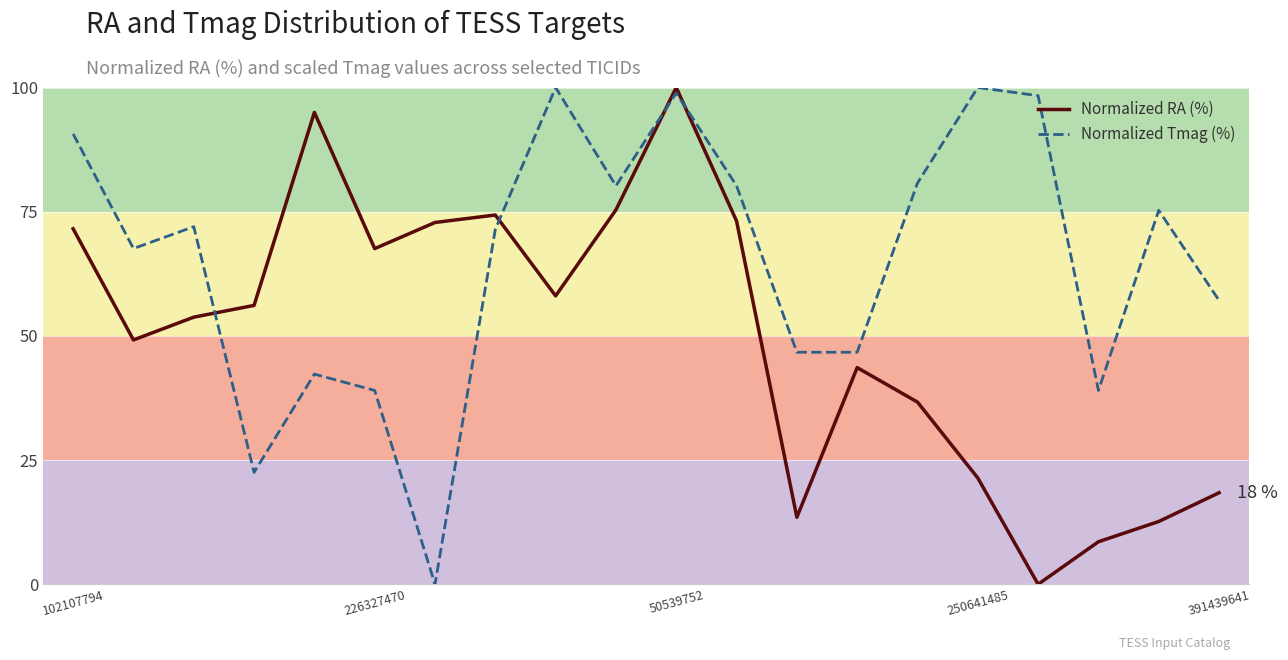

What are all the series names shown in the legend?

Normalized RA (%), Normalized Tmag (%)